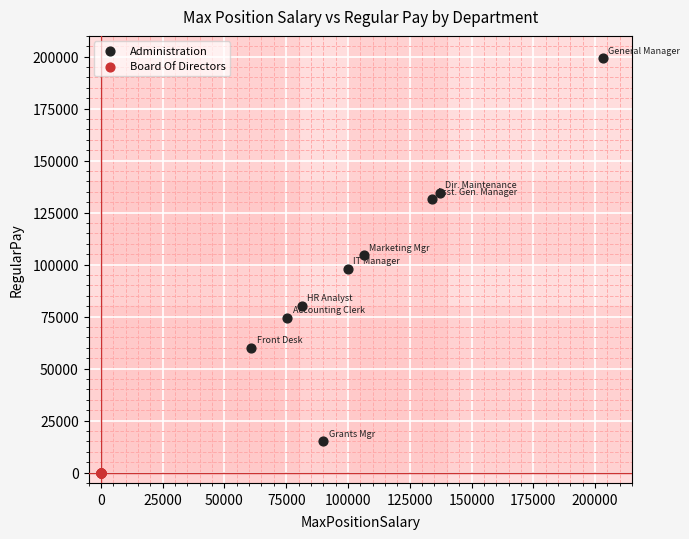

What are all the series names shown in the legend?

Administration, Board Of Directors